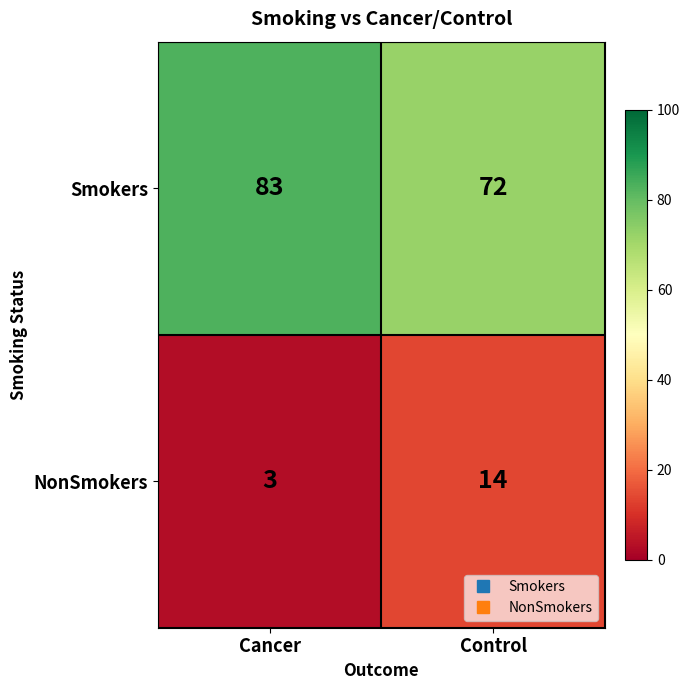

Where is Smokers nearest to the value 77?

Control